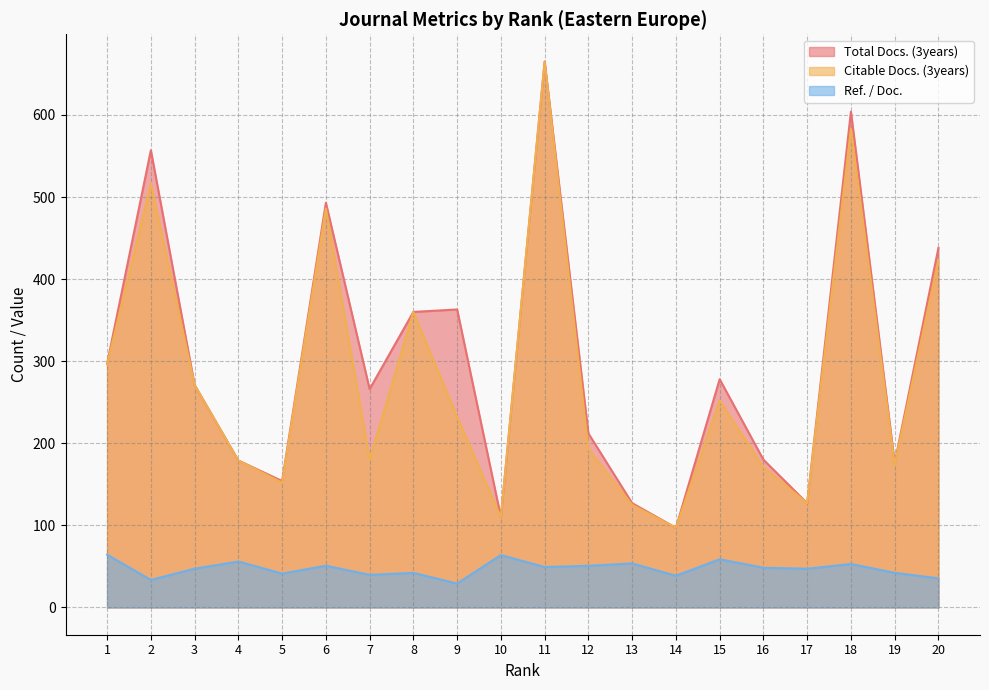

At which label does Ref. / Doc. first exceed 48?

1